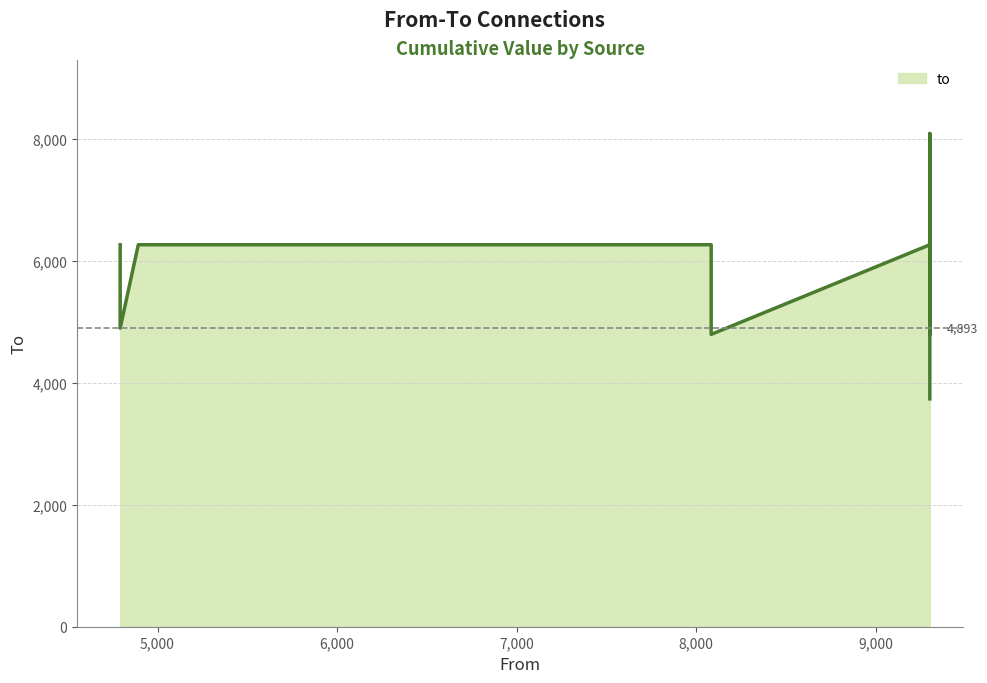

Which label corresponds to the largest value in the chart?

9302